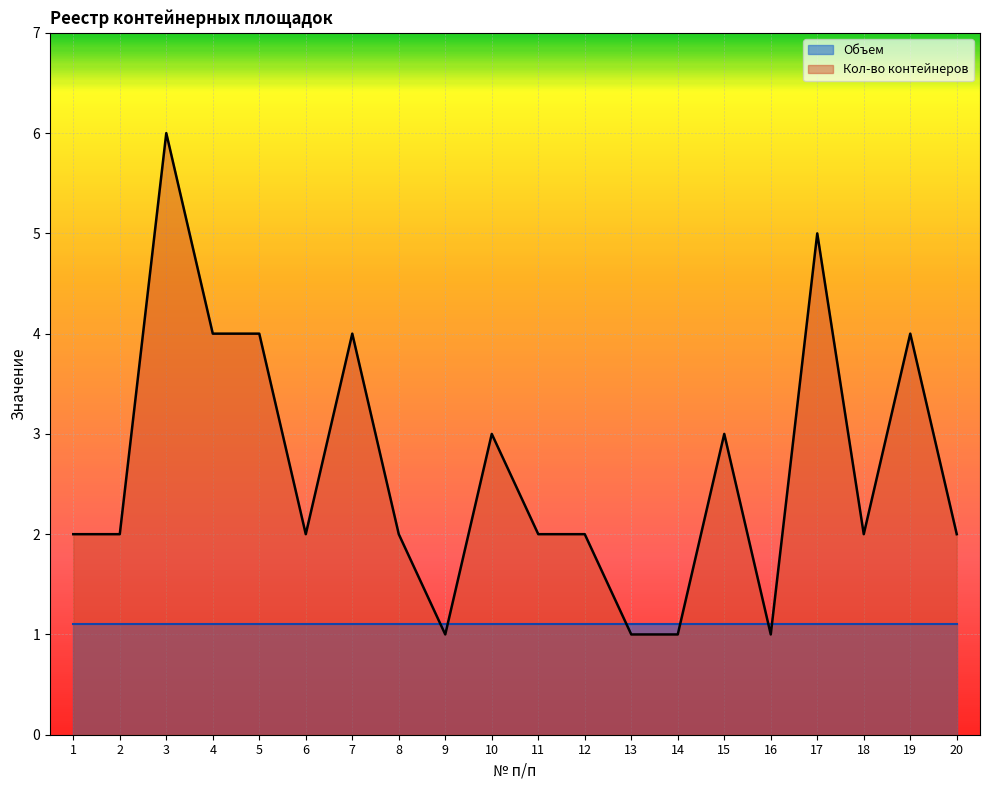

Between 20 and 16, which is larger?

20